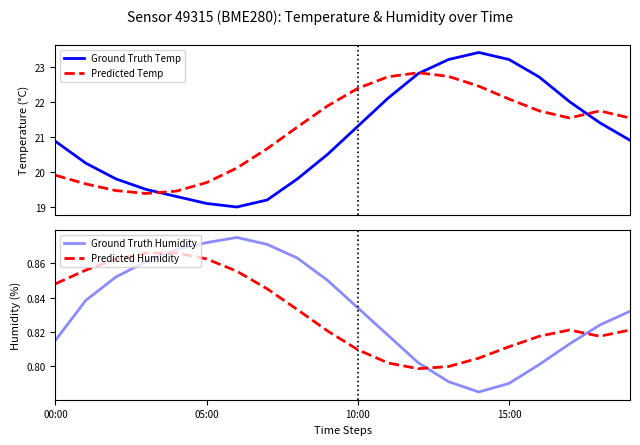

Reading left to right, what are all the values shown in this chart?

Ground Truth Temp: 20.9	20.2	19.8	19.5	19.3	19.1	19.0	19.2	19.8	20.5	21.3	22.1	22.8	23.2	23.4	23.2	22.7	22.0	21.4	20.9
Predicted Temp: 19.9	19.7	19.5	19.4	19.5	19.7	20.1	20.7	21.3	21.9	22.4	22.7	22.8	22.7	22.4	22.1	21.7	21.5	21.7	21.5
Ground Truth Humidity: 0.8	0.8	0.9	0.9	0.9	0.9	0.9	0.9	0.9	0.8	0.8	0.8	0.8	0.8	0.8	0.8	0.8	0.8	0.8	0.8
Predicted Humidity: 0.8	0.9	0.9	0.9	0.9	0.9	0.9	0.8	0.8	0.8	0.8	0.8	0.8	0.8	0.8	0.8	0.8	0.8	0.8	0.8